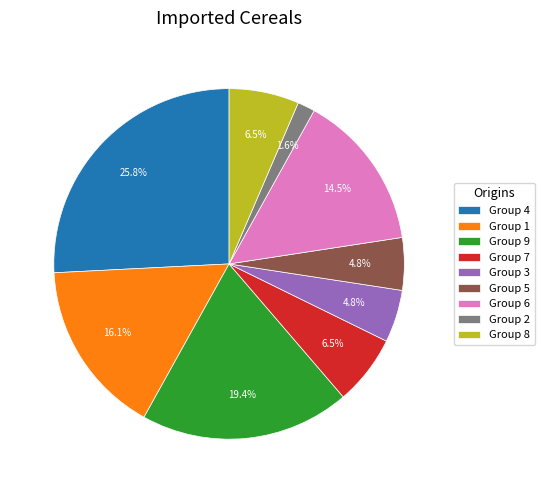

Which slice is the largest?

Group 4